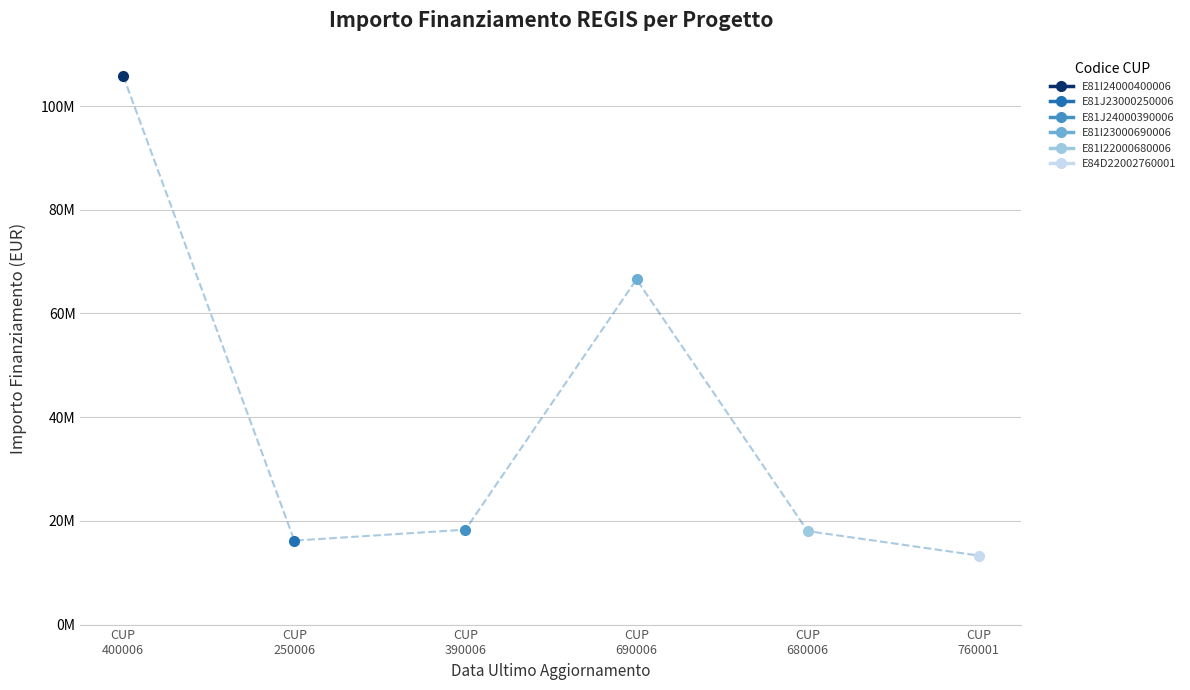

Is it true that E81I22000680006 equals 18033924.6 at CUP
680006?

True